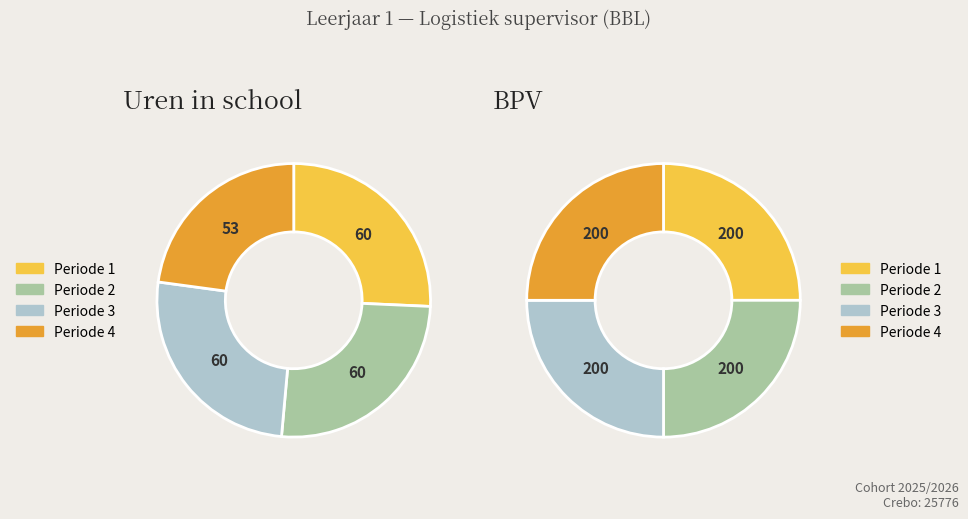

To the nearest percent, what is the average slice percentage?

25%